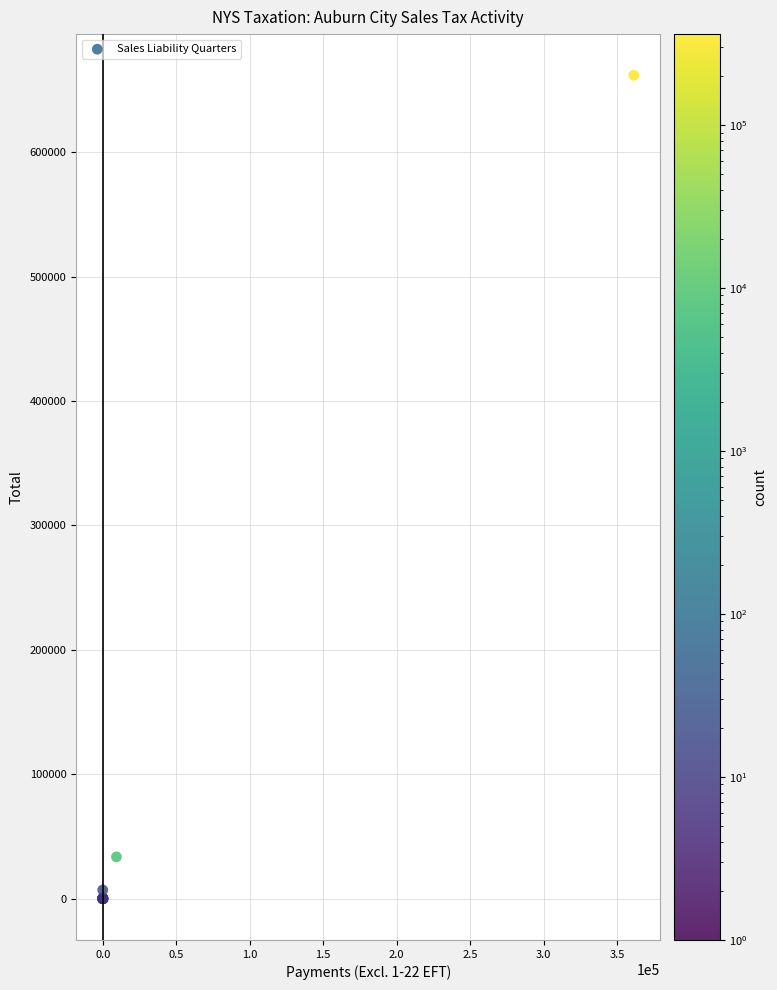

What Y value in the scatter plot is closest to 330890?

33519.0